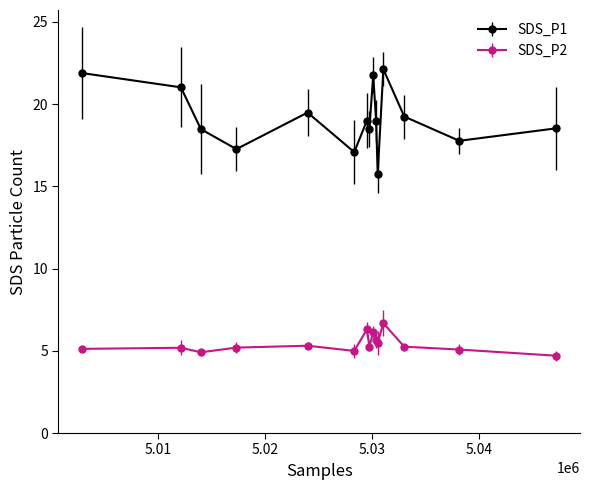

Which series has the largest range (max minus min)?

SDS_P1